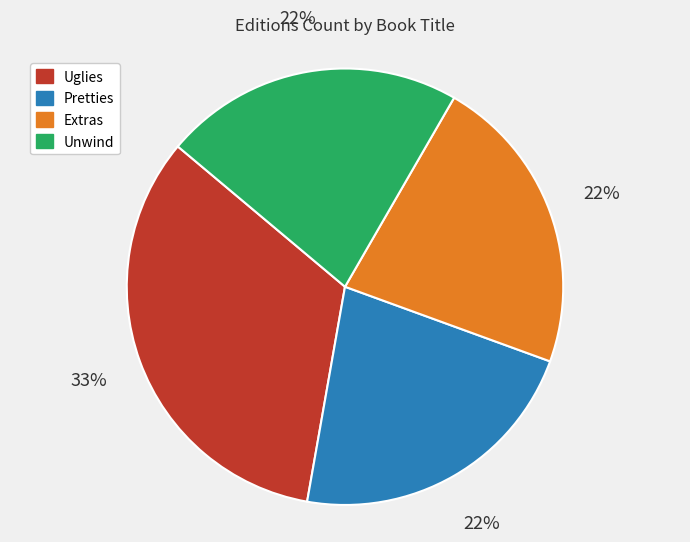

Does Extras represent more than half of the total?

No